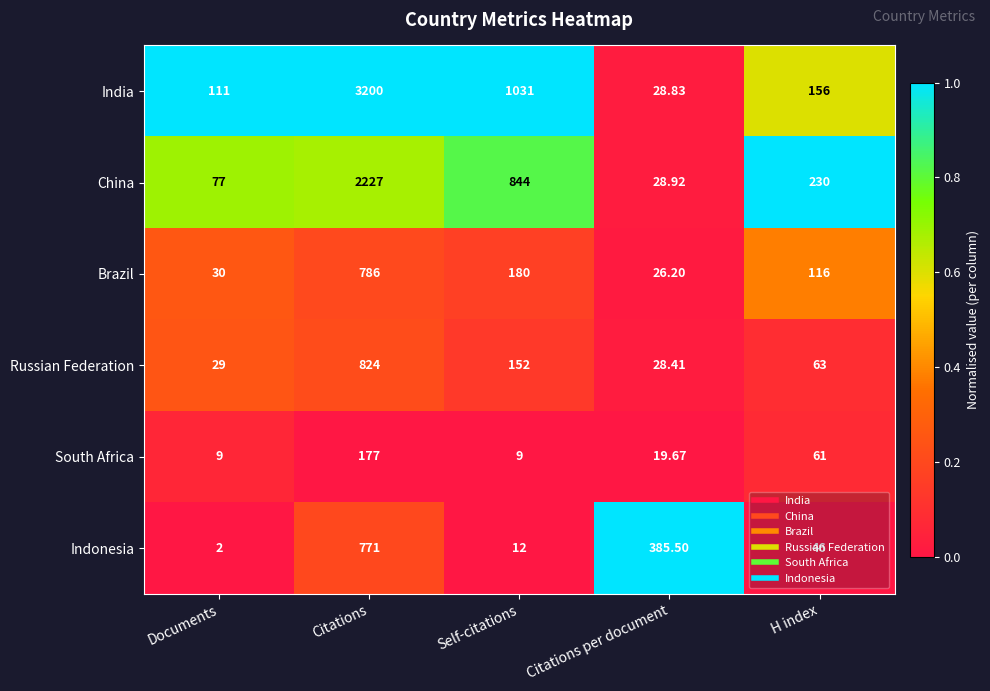

Rank the series at Citations per document from highest to lowest value.

Indonesia, China, India, Russian Federation, Brazil, South Africa